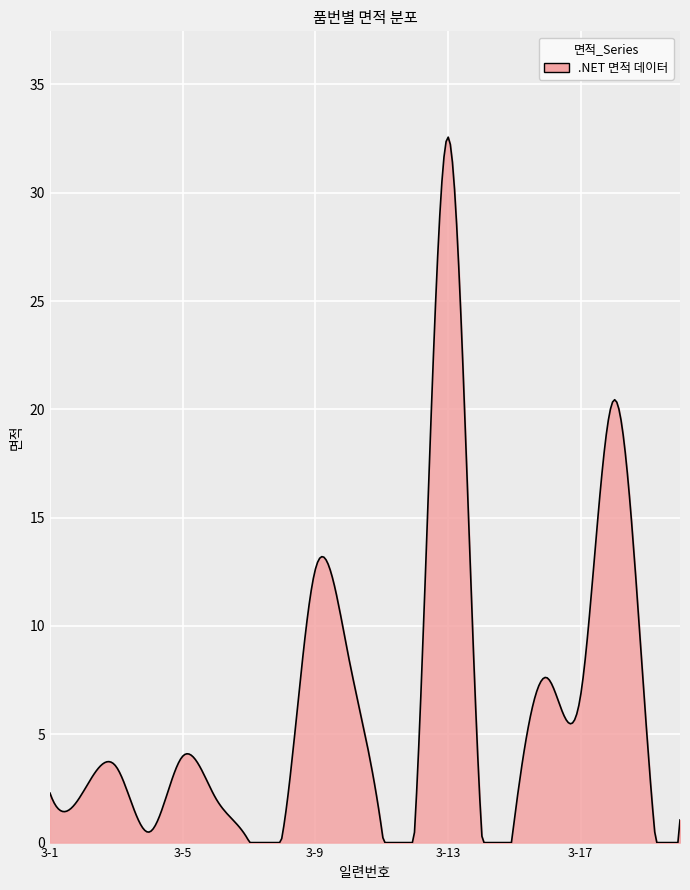

What is the difference between the maximum and minimum values?

32.6